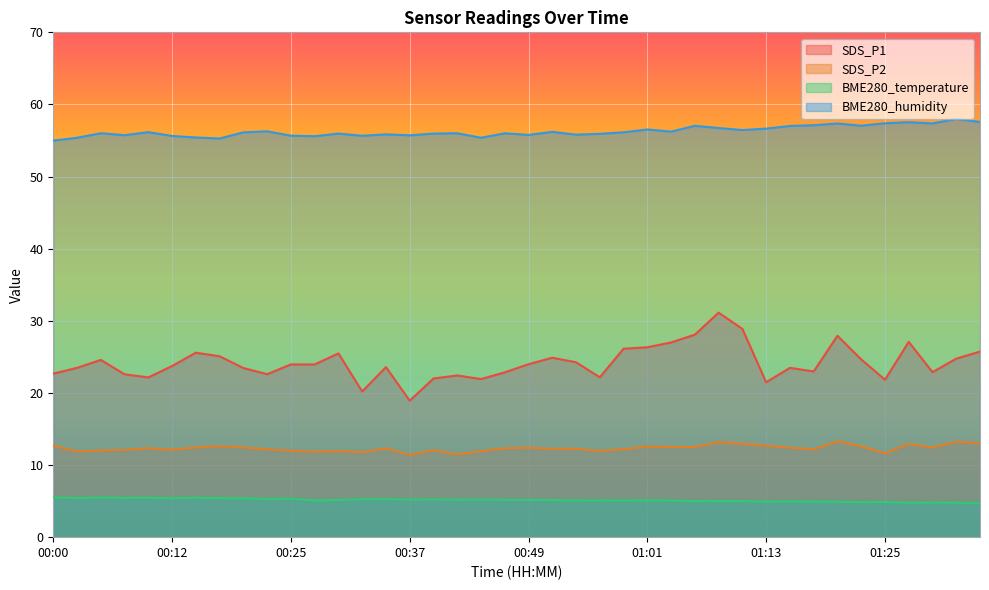

Where is the first local minimum for BME280_humidity?

00:07